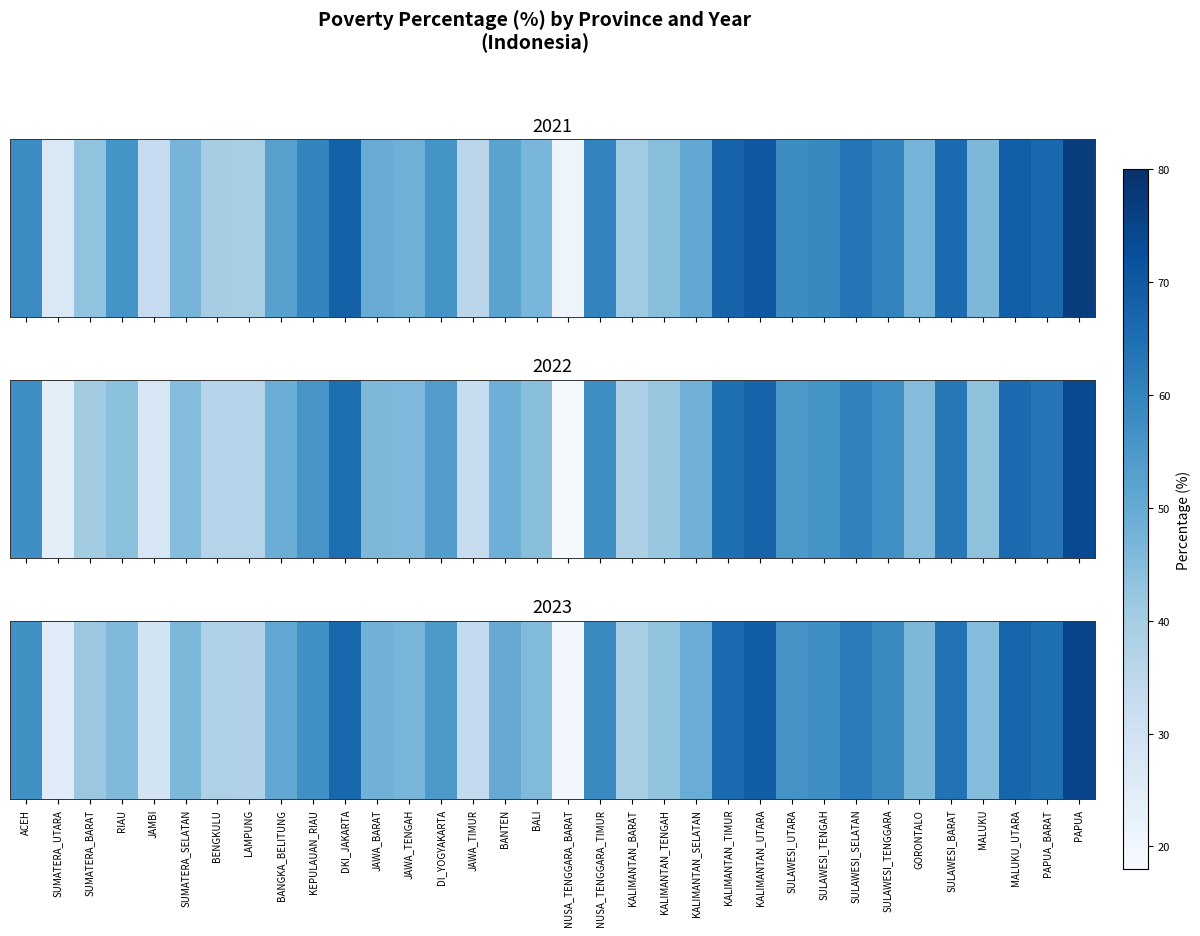

Which has a higher value, BANGKA_BELITUNG or MALUKU?

BANGKA_BELITUNG